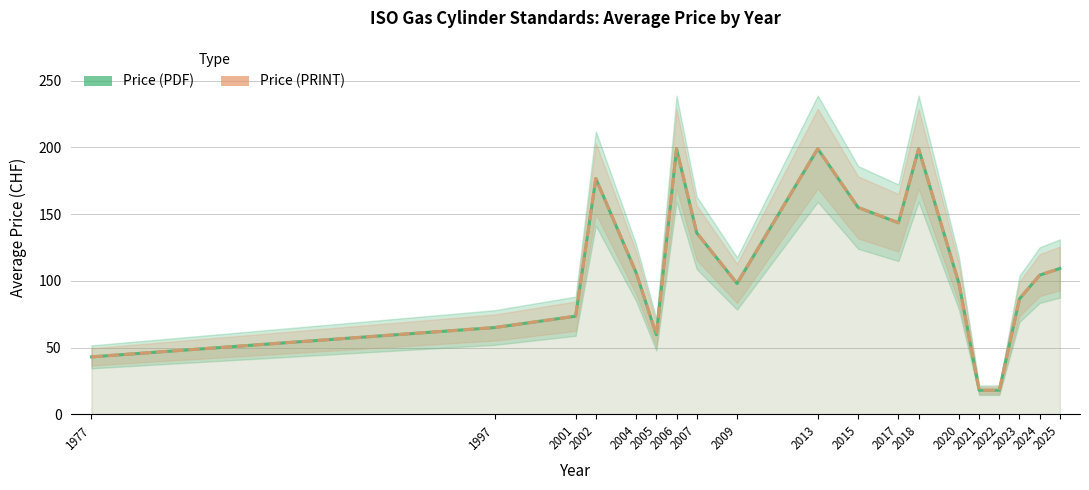

What is the maximum value shown in the chart?

199.0